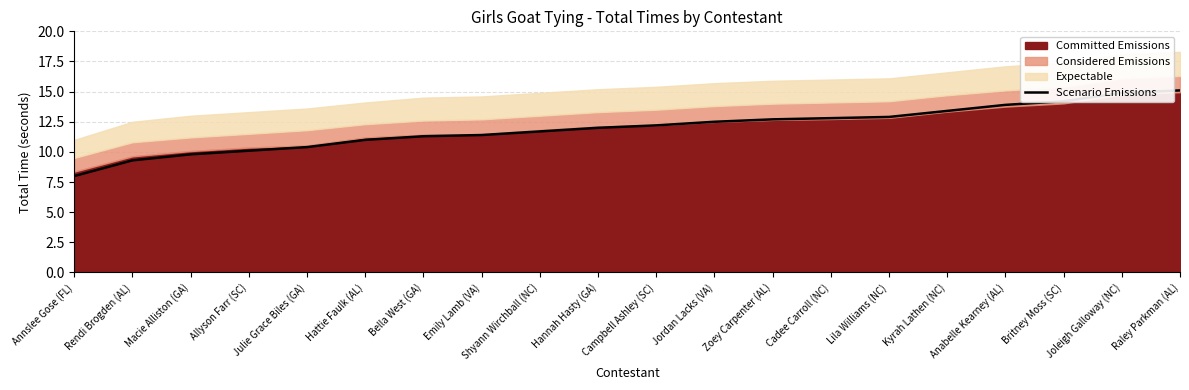

Is it true that Scenario Emissions equals 17.5 at Zoey Carpenter (AL)?

False